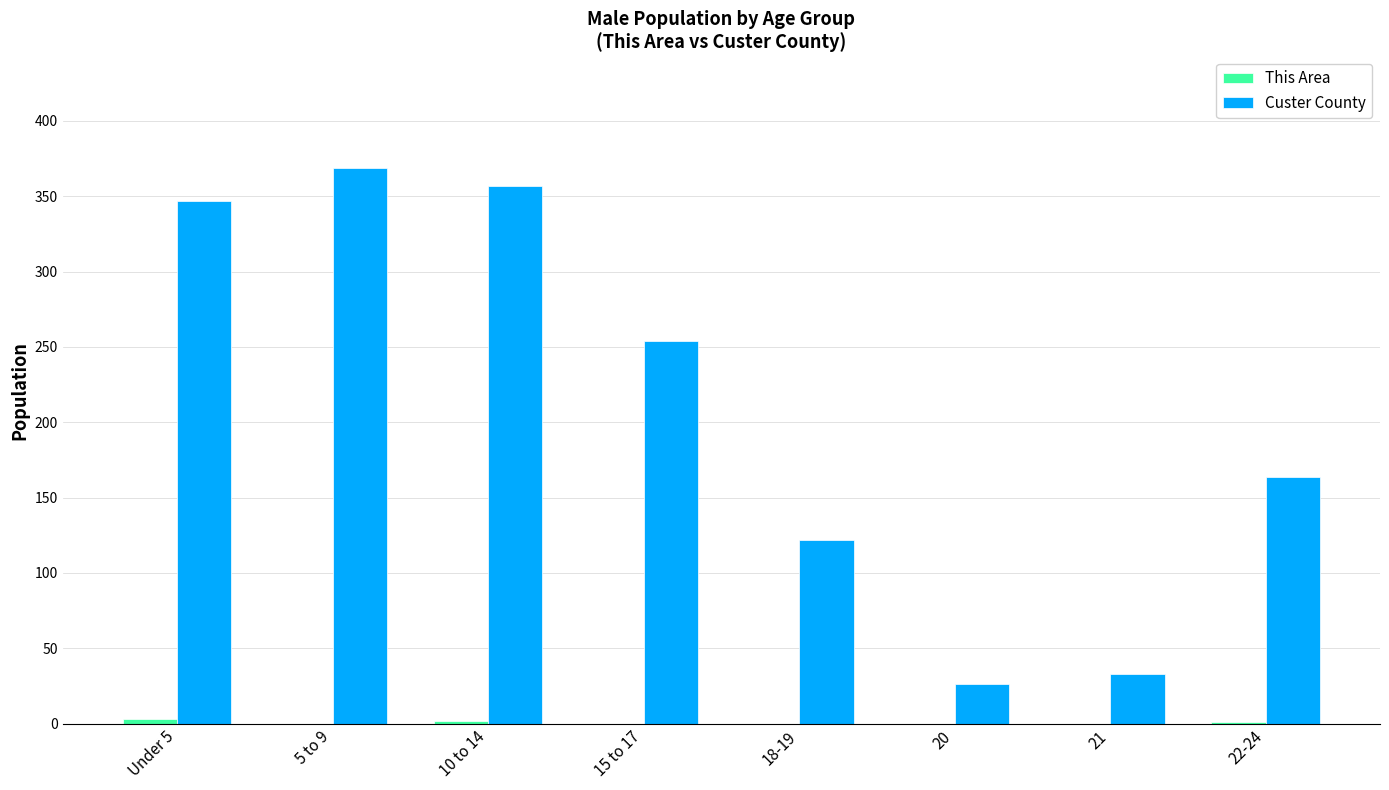

What is the sum of all Custer County values?

1672